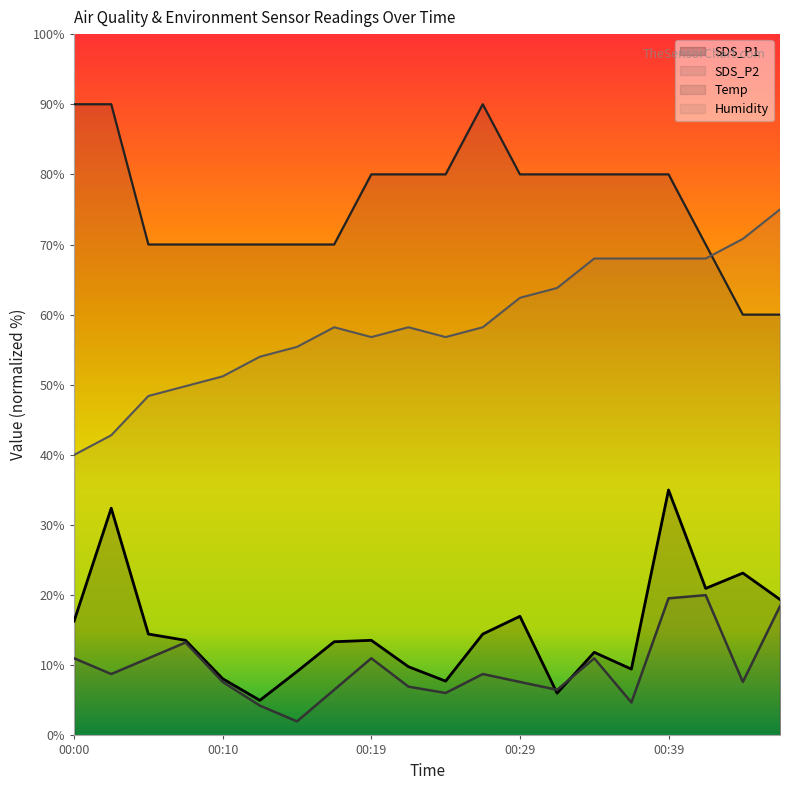

Between 00:00 and 00:34, which series saw the biggest shift?

Humidity